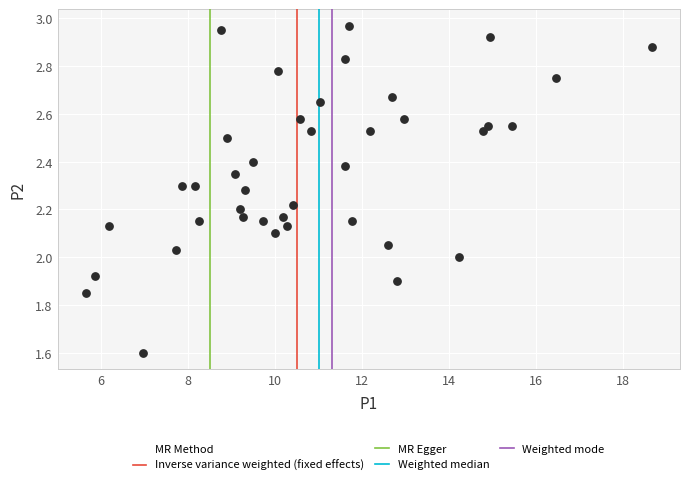

What is the range of Y values (max minus min)?

1.4